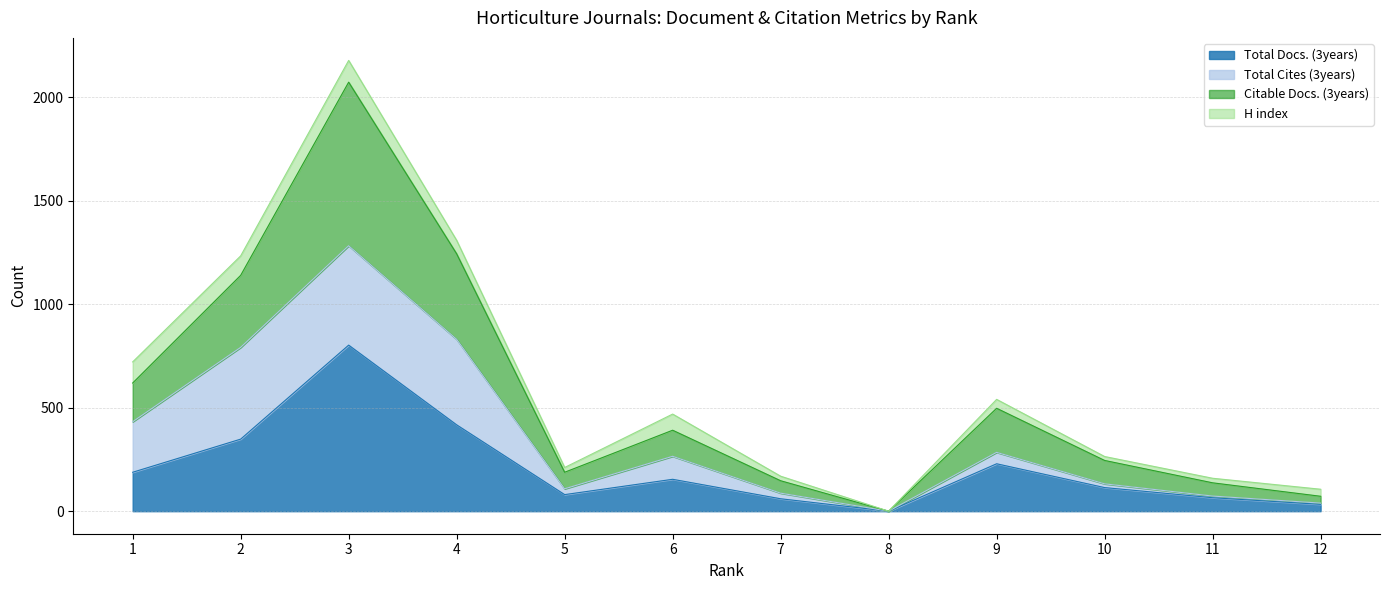

At how many categories does at least one series exceed 1507?

1